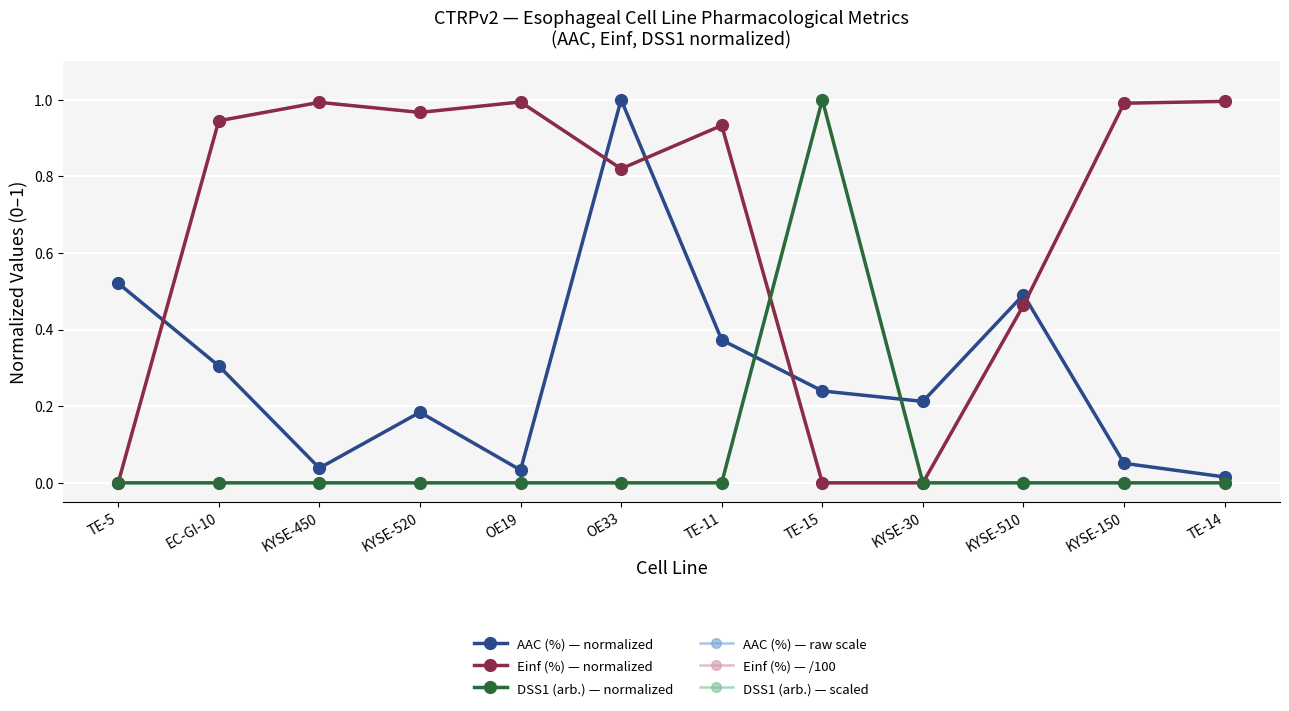

At which category does the chart reach its minimum across all series?

TE-5